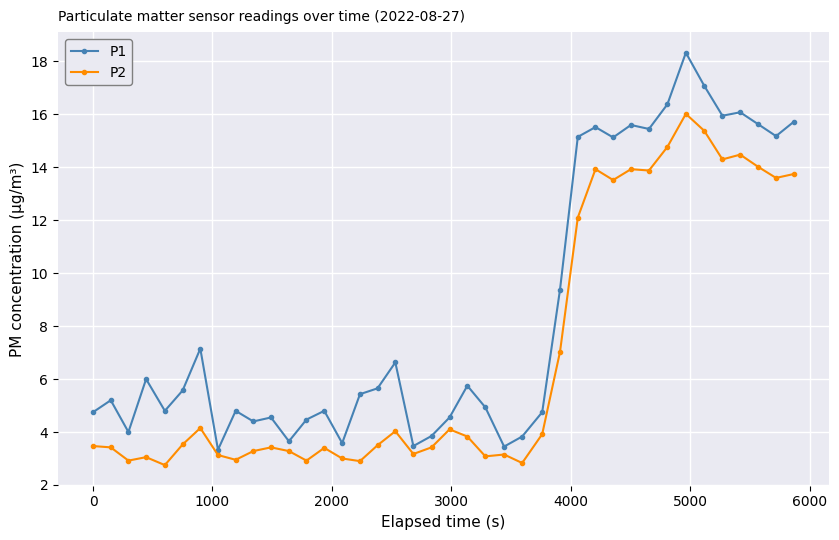

What is the difference between the maximum and second lowest values in the P2 series?

13.2